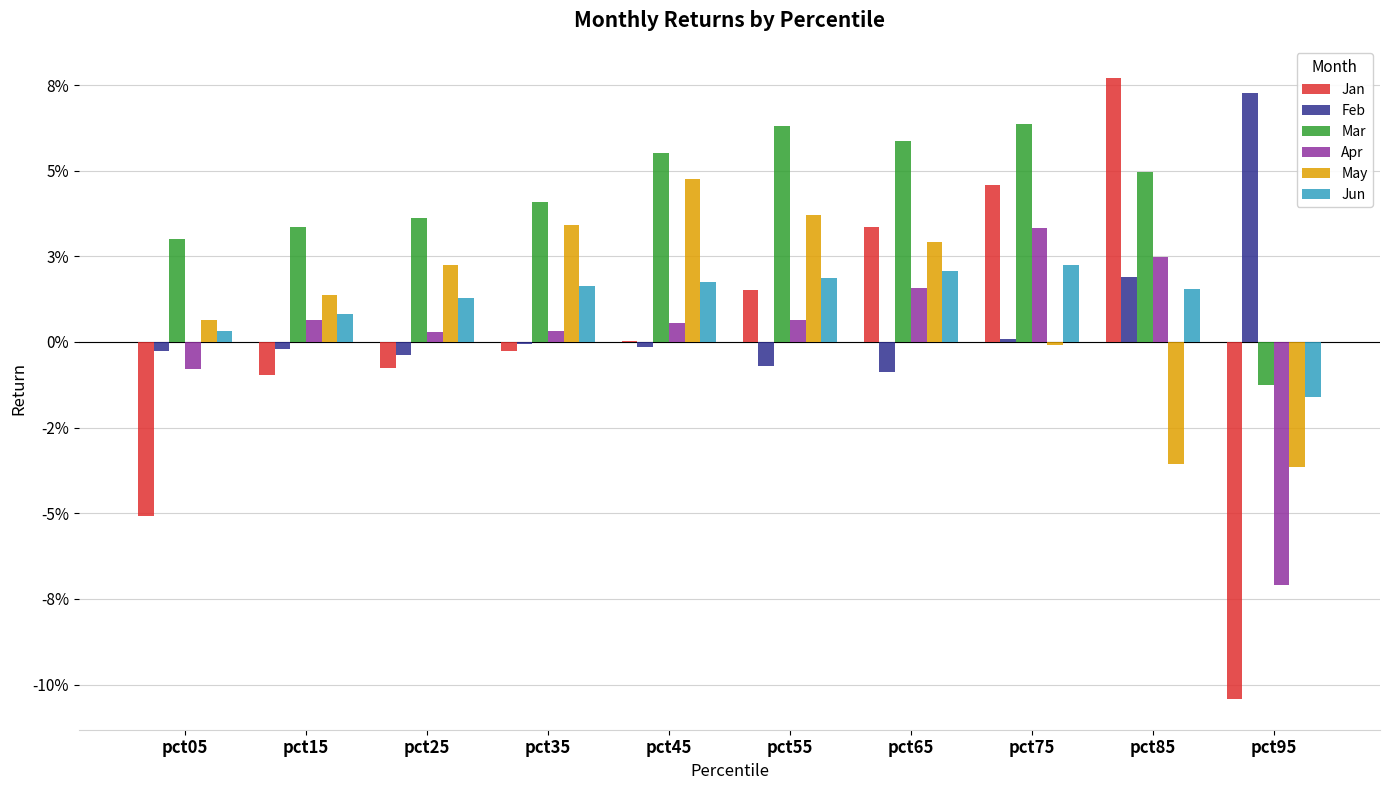

What are all the series names shown in the legend?

Jan, Feb, Mar, Apr, May, Jun